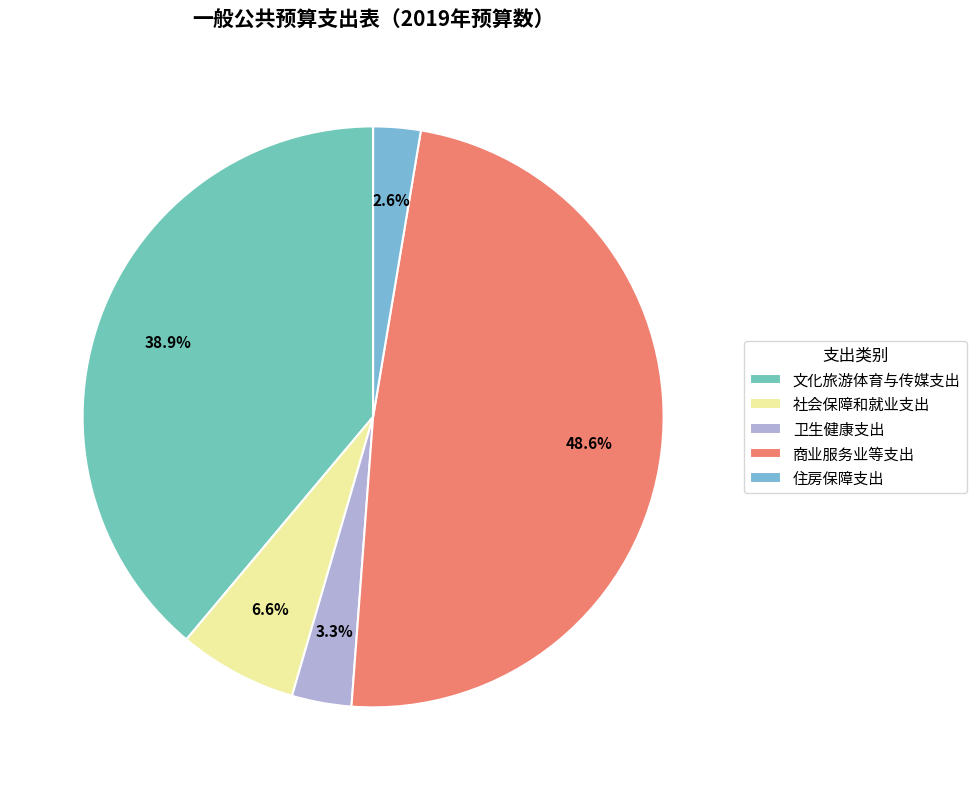

How many slices are in this pie chart?

5